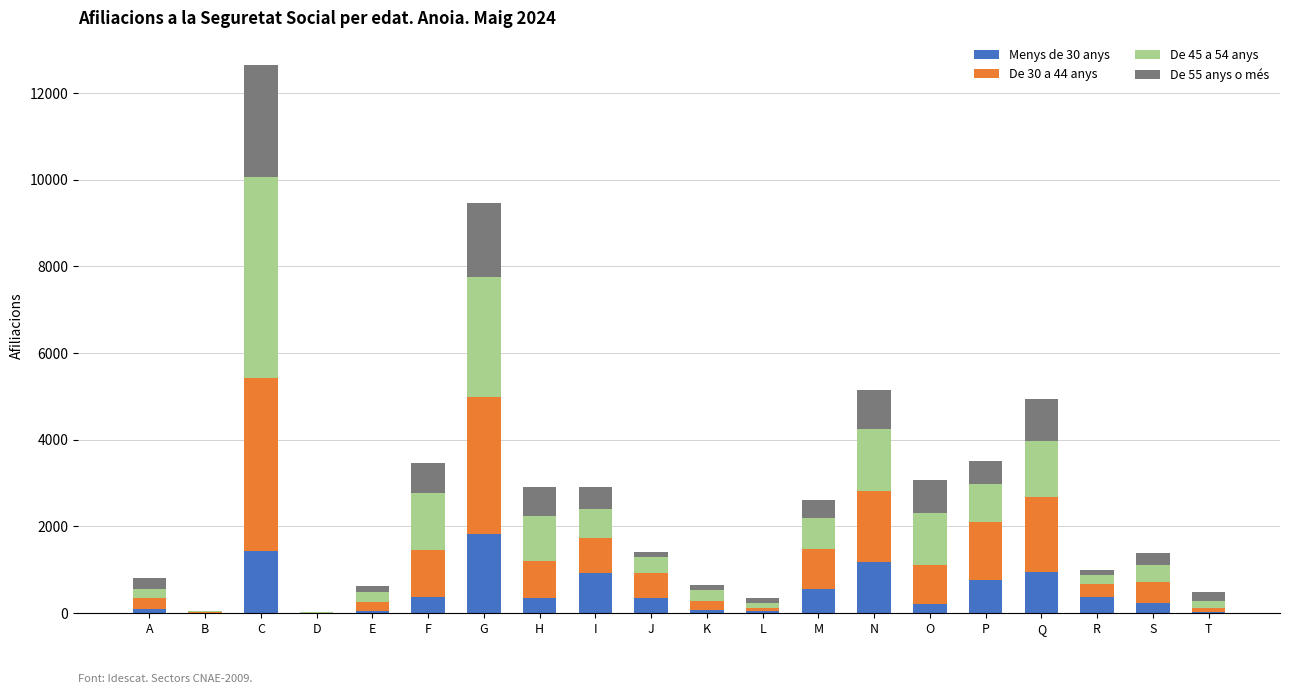

Which category has the highest value in the Menys de 30 anys series?

G